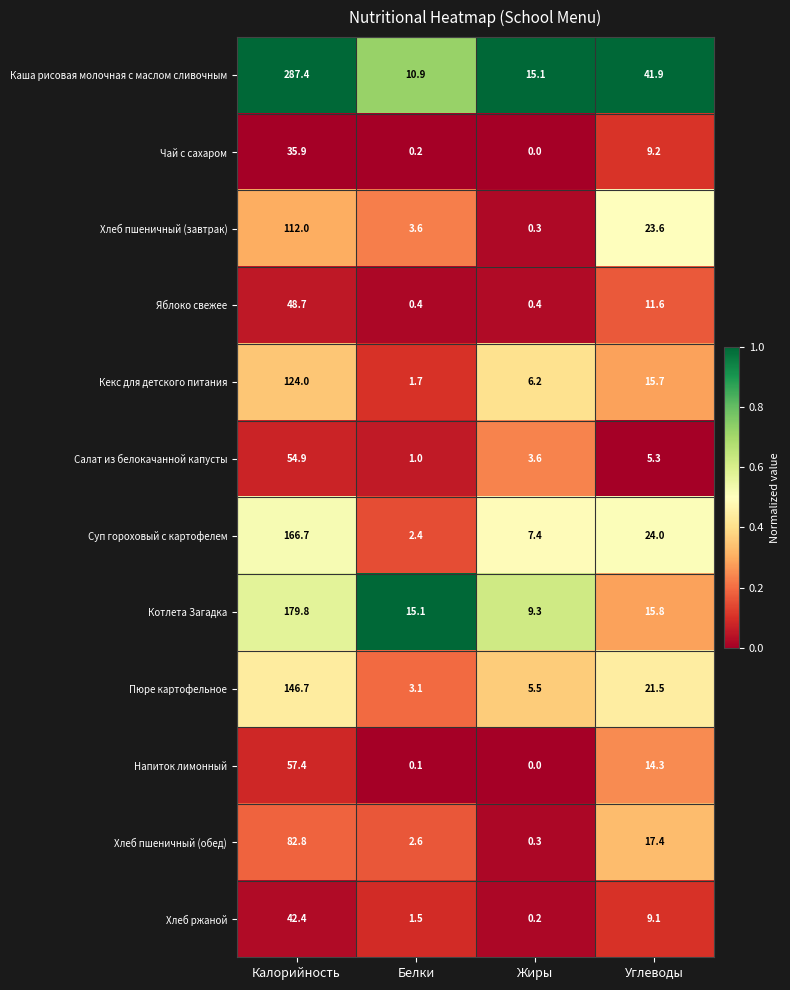

The value of Салат из белокачанной капусты at Белки is 1.0. True or false?

True